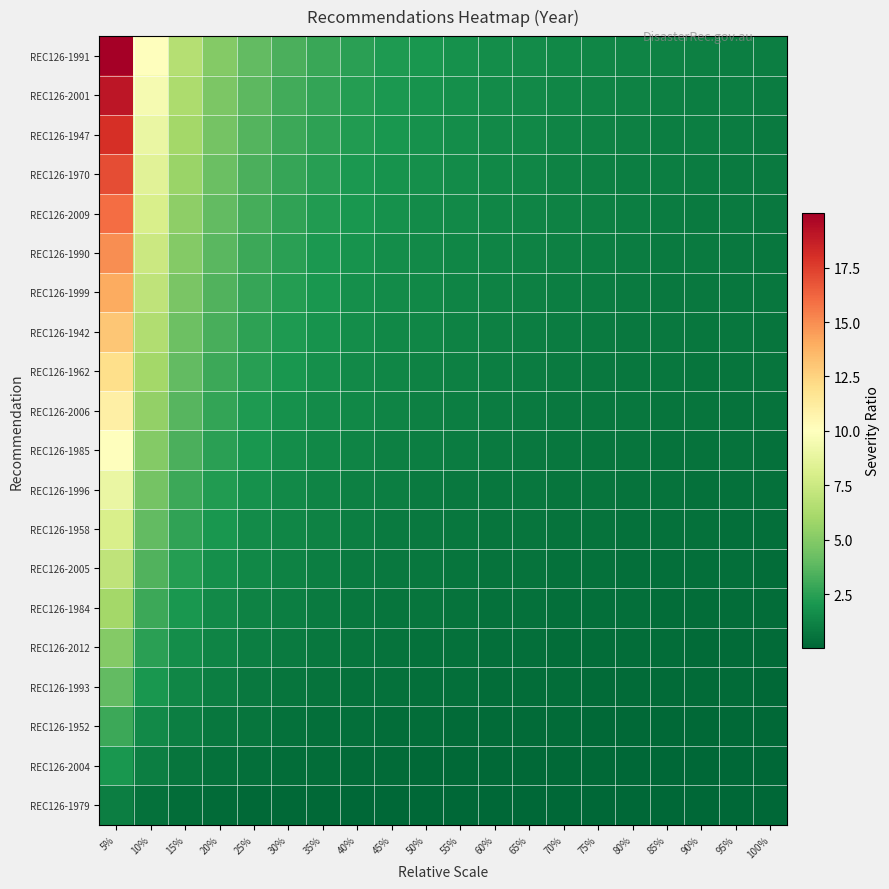

At how many categories does at least one series exceed 2?

9